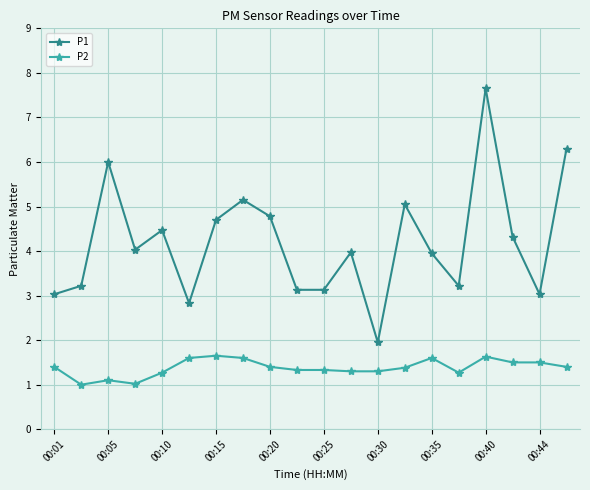

List the series in order of their overall mean, highest first.

P1, P2